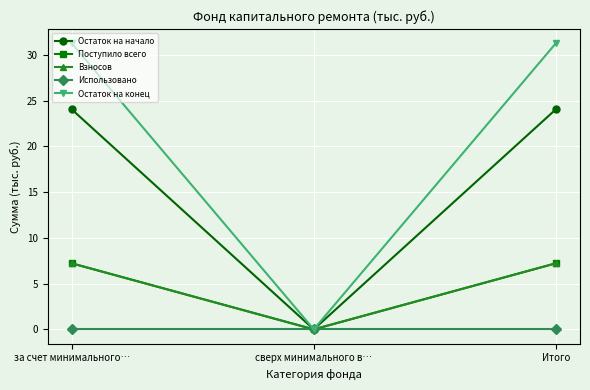

What position from the right is за счет минимального…?

3